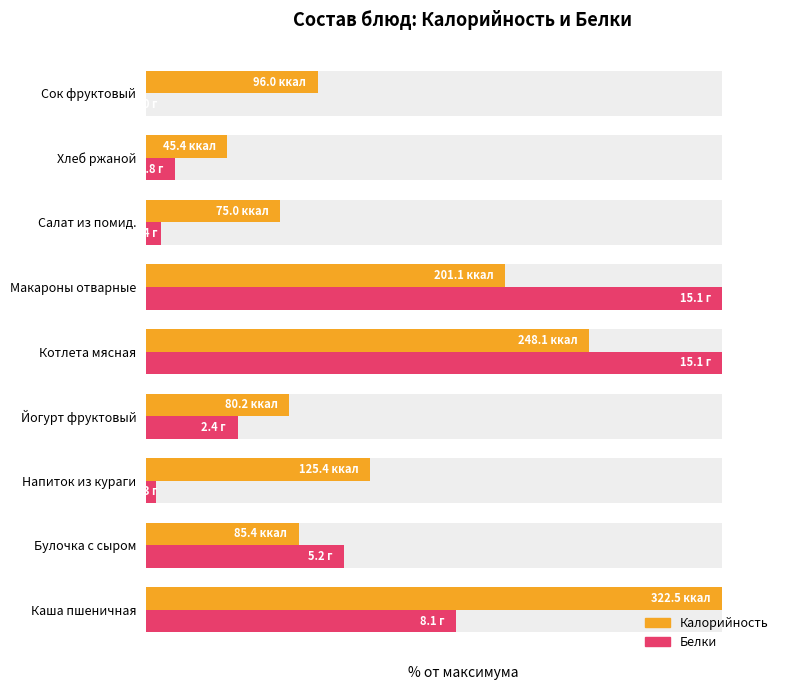

Which series has the largest total across all categories?

Калорийность